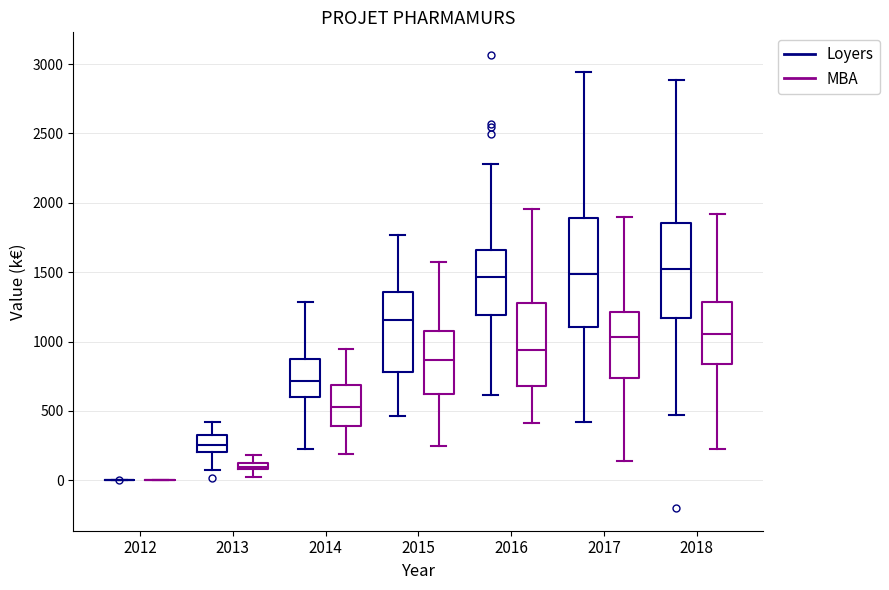

Where does the upper whisker of the box for 2018 (MBA) end on the y-axis? The values are not printed on the chart, so give them approximately, as read against the axis.

1900